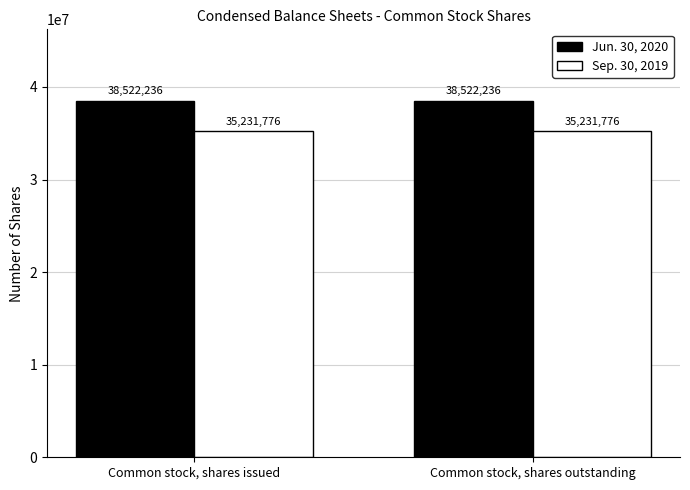

At how many categories does at least one series exceed 36674029?

2